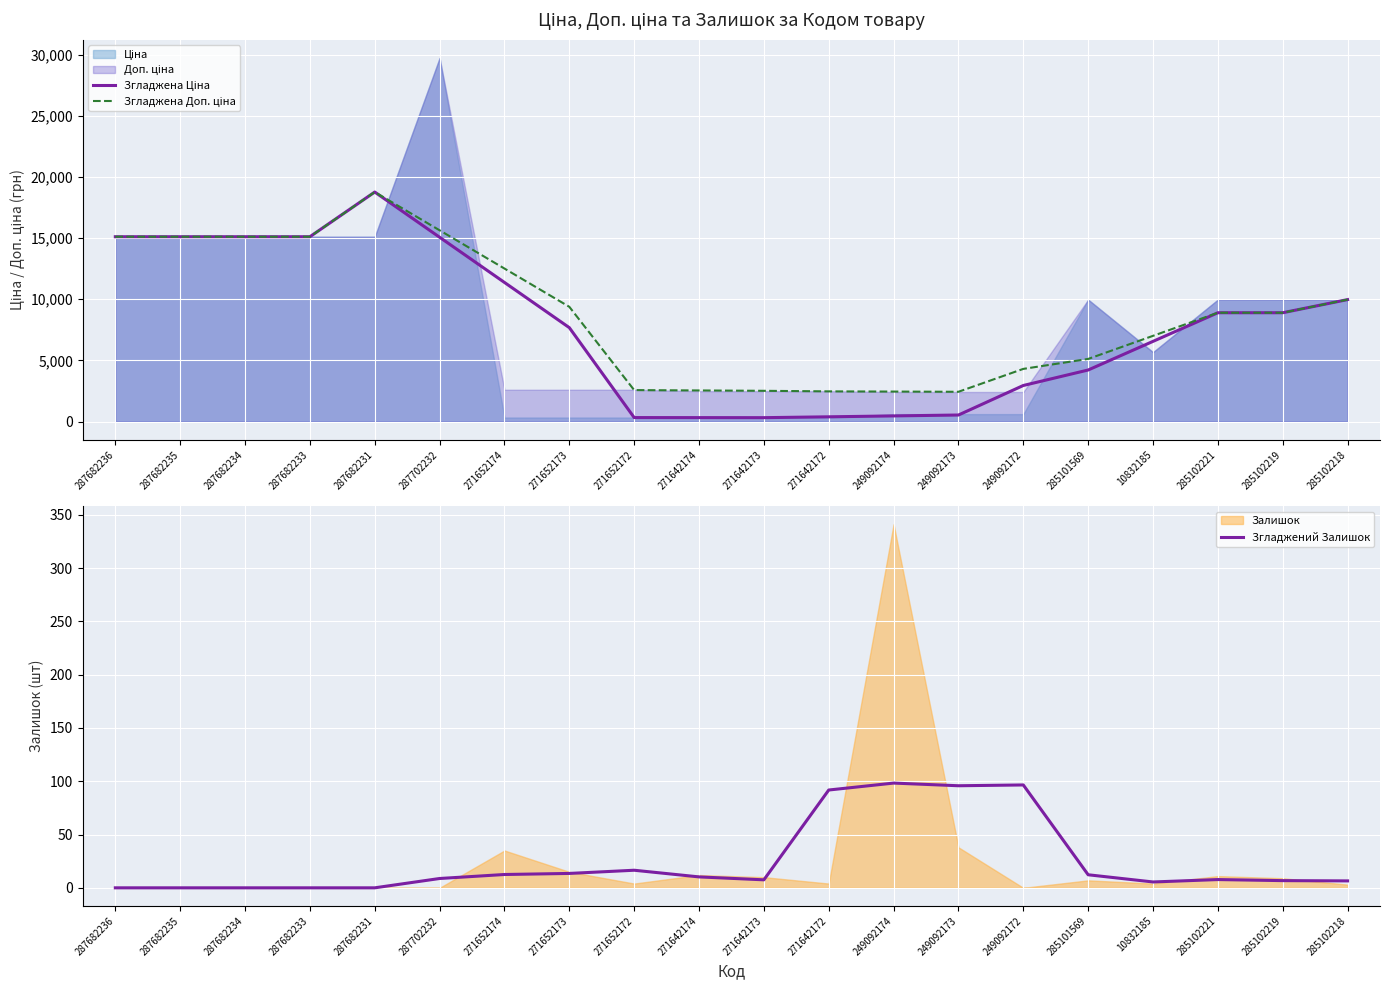

Count the number of categories in the chart.

20